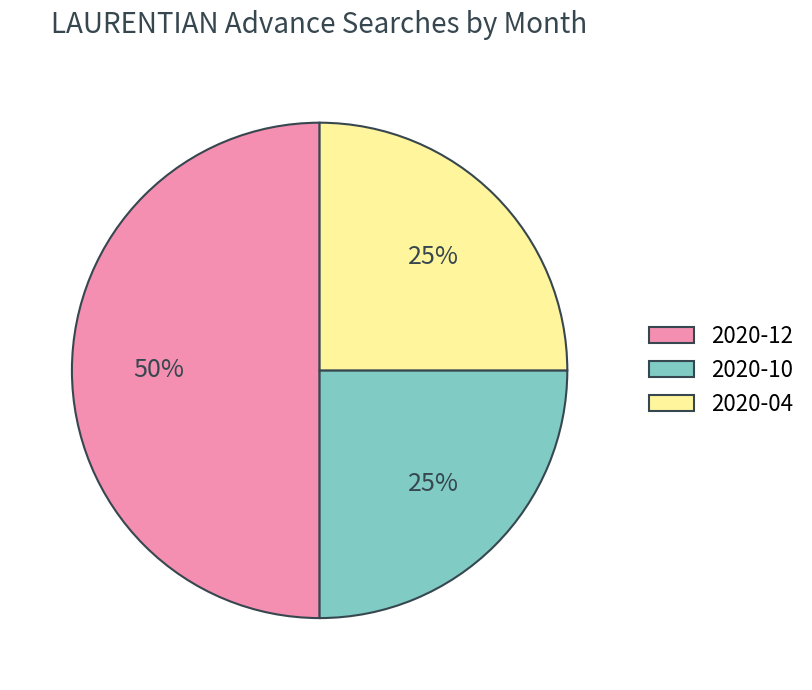

To the nearest percent, what is the difference between the largest and smallest slice percentages?

25%